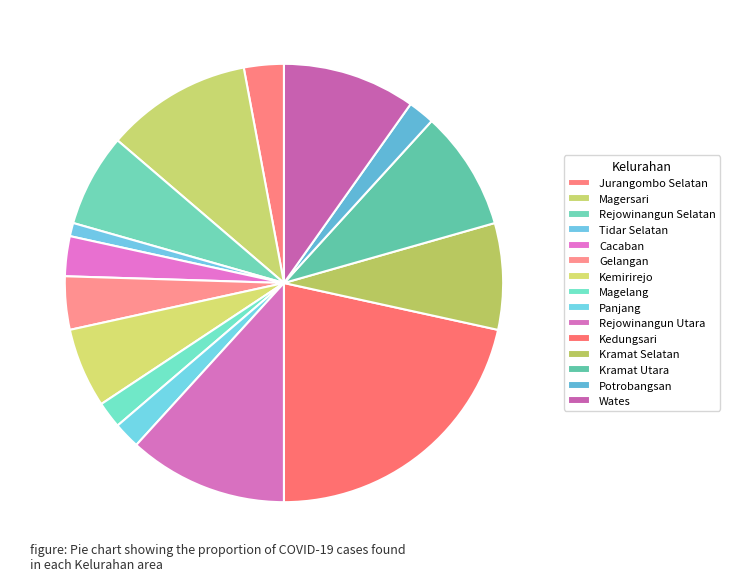

Is it true that Panjang is 1% of the pie?

False